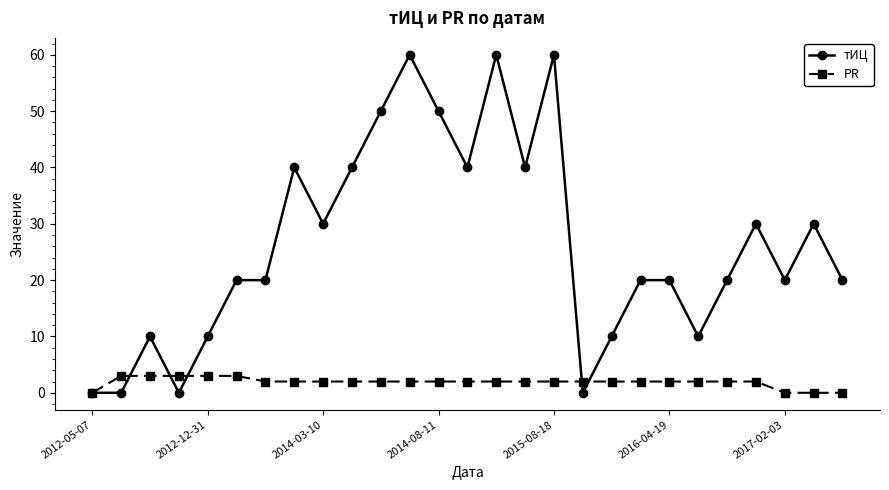

How many series are shown in this chart?

2